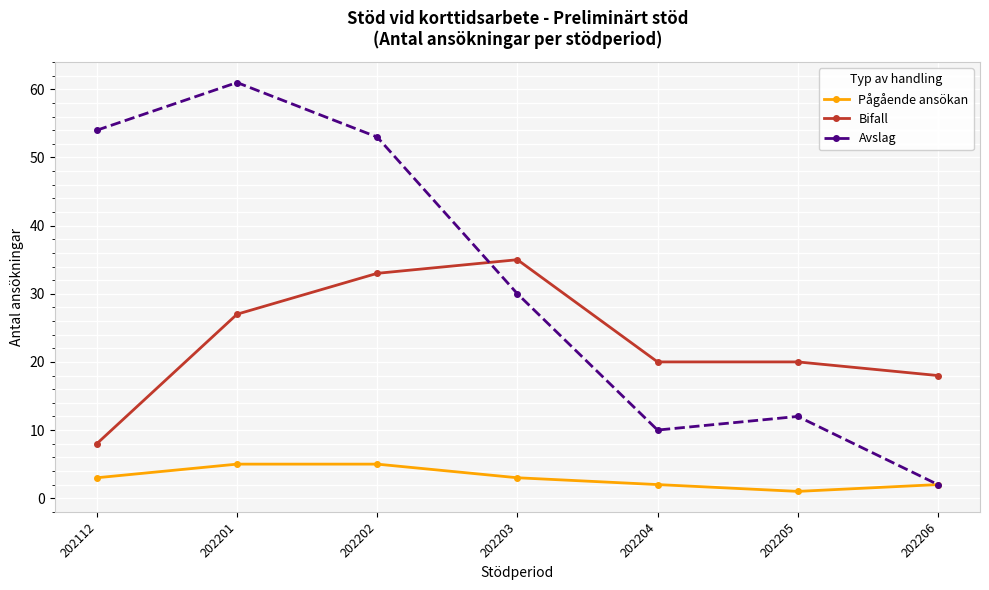

True or false: Bifall has more than 0 points higher than both neighbors.

True